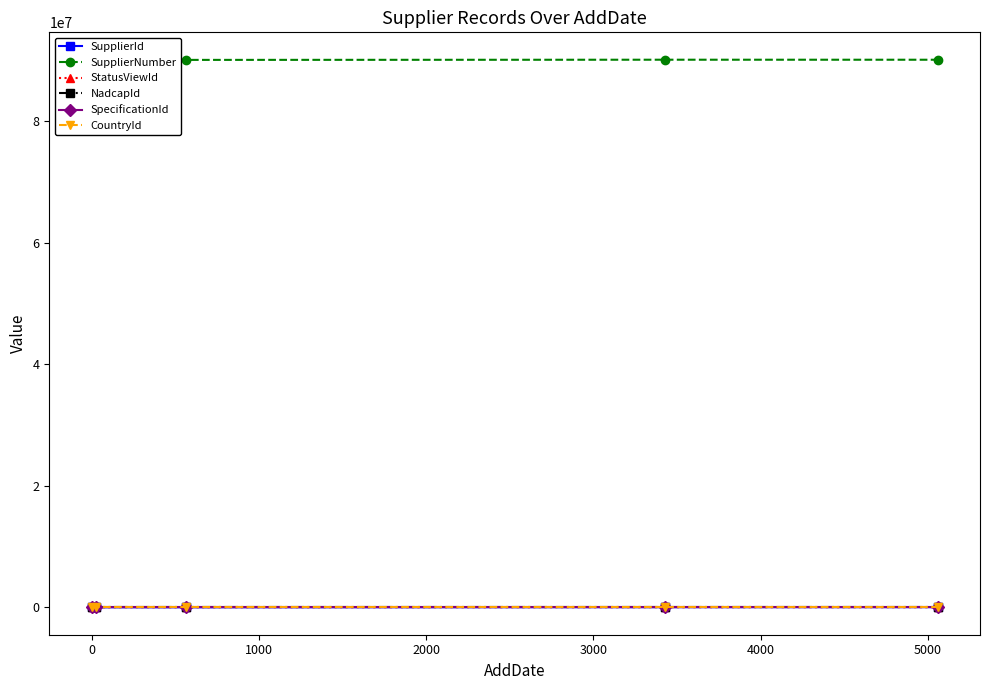

True or false: NadcapId has more than 2 interior local peaks.

False